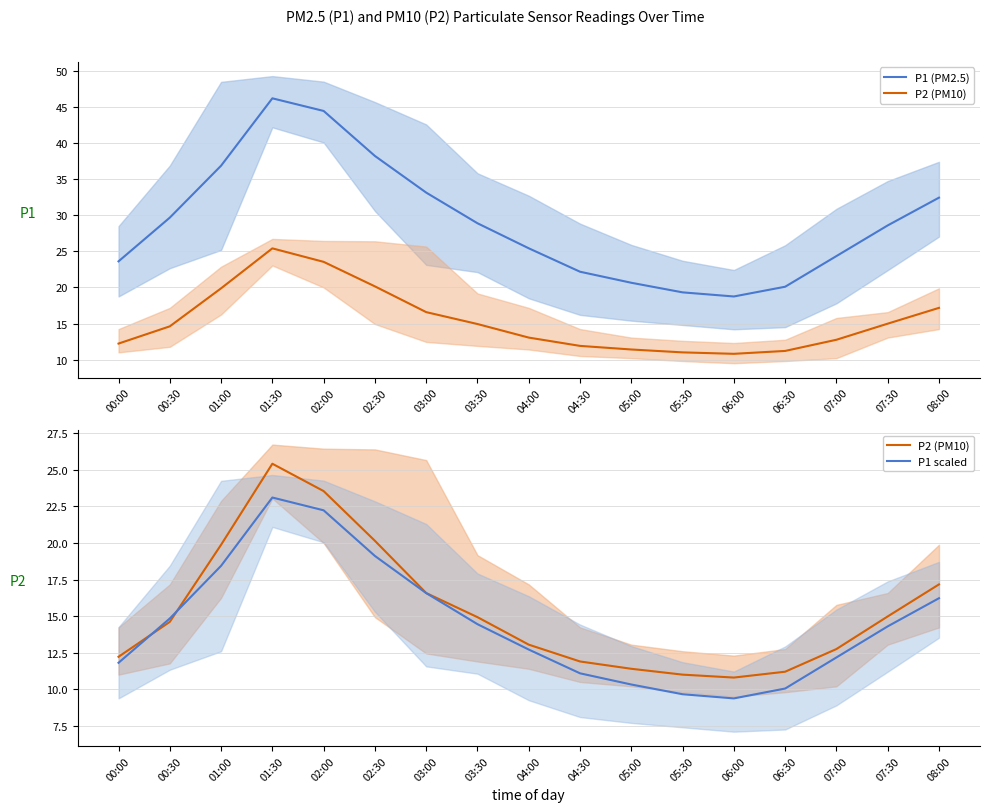

What is the lowest value of the P1 (PM2.5) series?

18.8